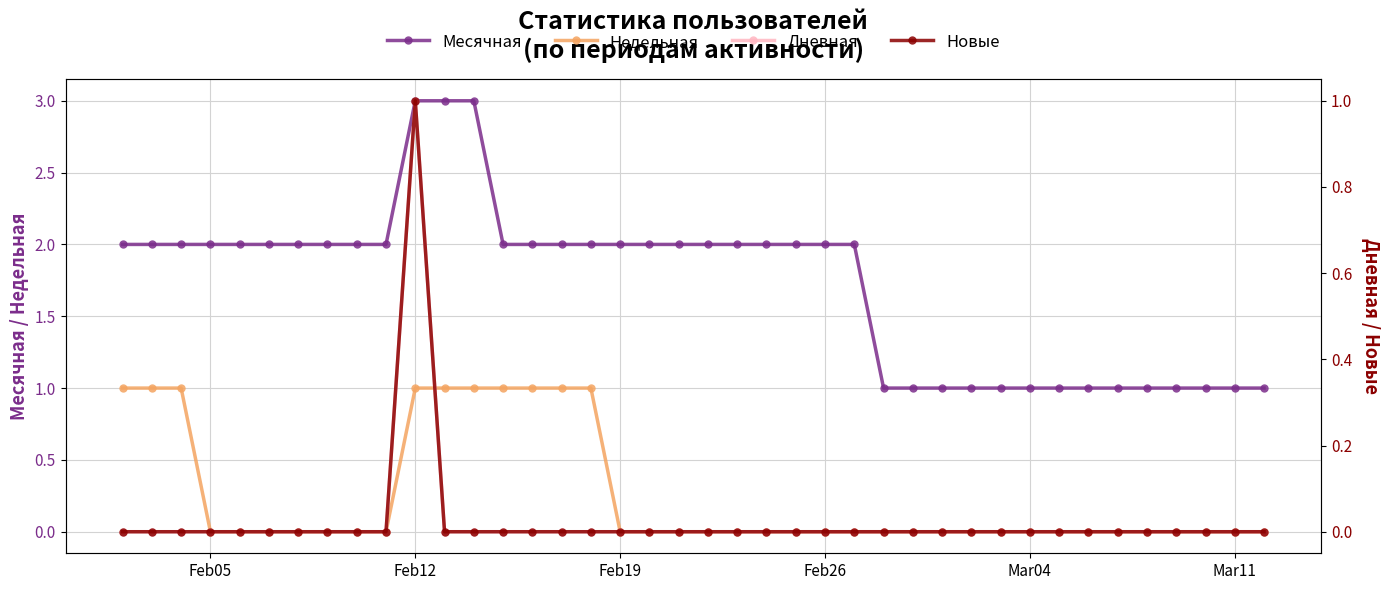

How many lines are shown in the chart?

4